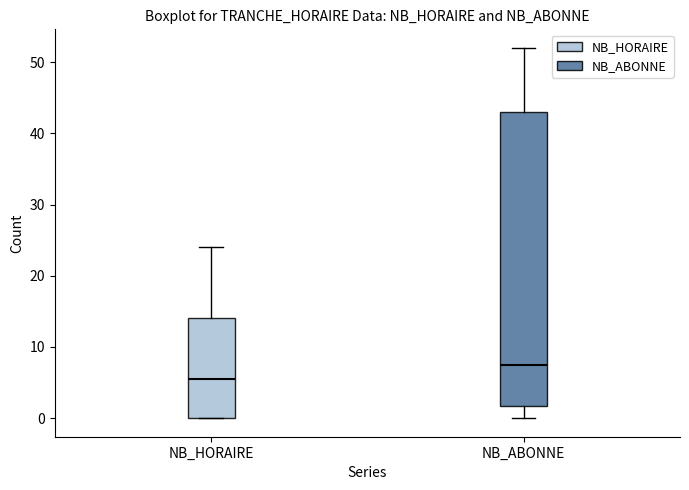

Reading left to right, read every box against the y-axis: the position of its median line, the range the box covers, and the ends of its whiskers. The values are not printed on the chart, so give them approximately, as read against the axis.

NB_HORAIRE: median 6, box 0 to 14, whiskers 0 to 24
NB_ABONNE: median 8, box 2 to 43, whiskers 0 to 52